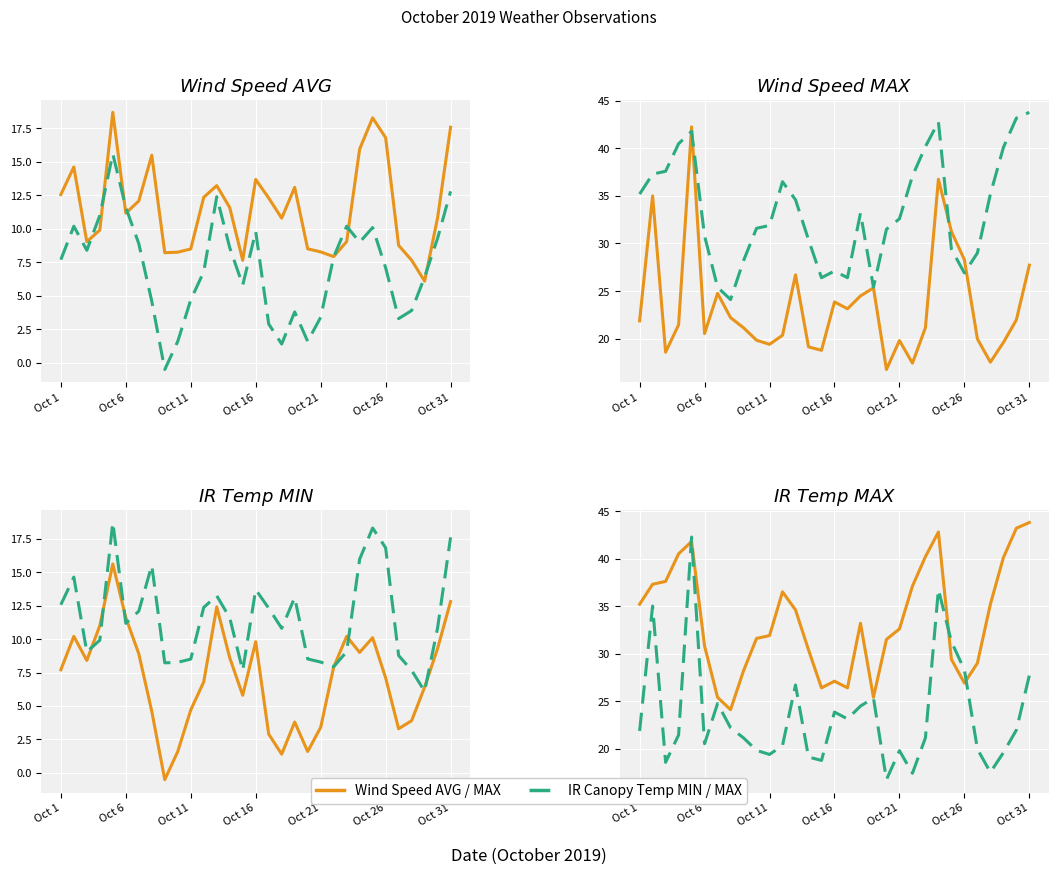

True or false: IR Canopy Temp MIN (°C) has more than 0 interior local peaks.

True